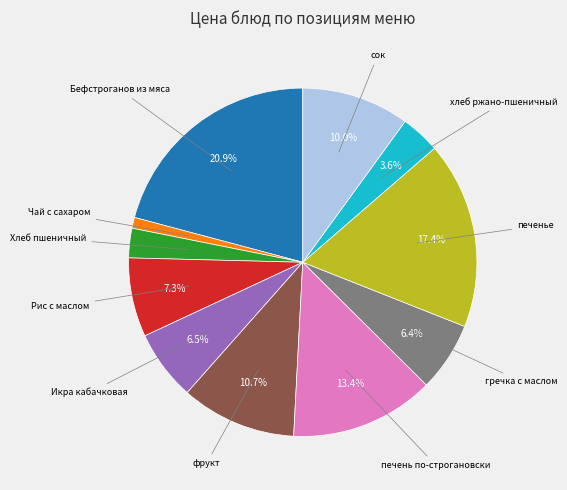

Is there a majority slice in this chart?

No